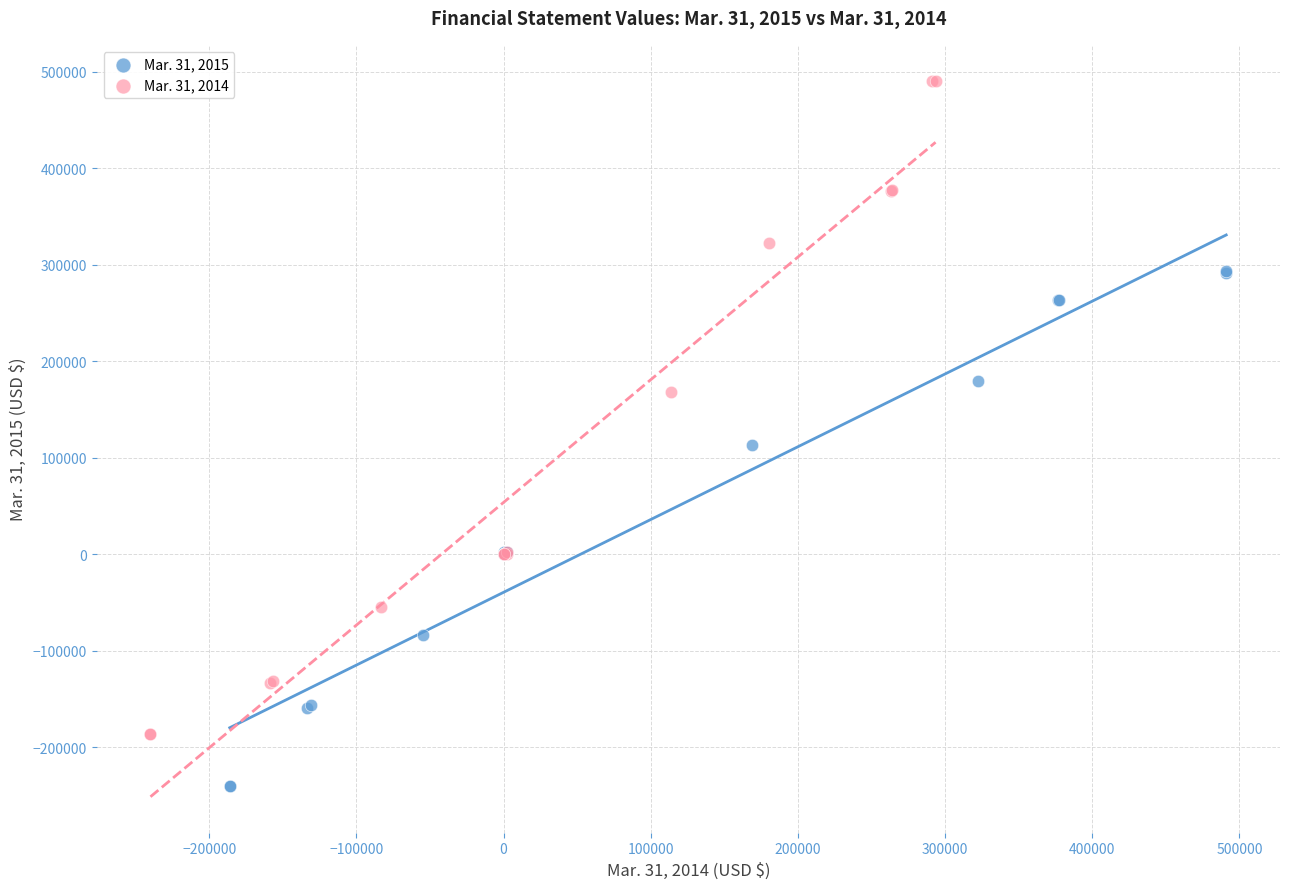

What are all the series names shown in the legend?

Mar. 31, 2015, Mar. 31, 2014